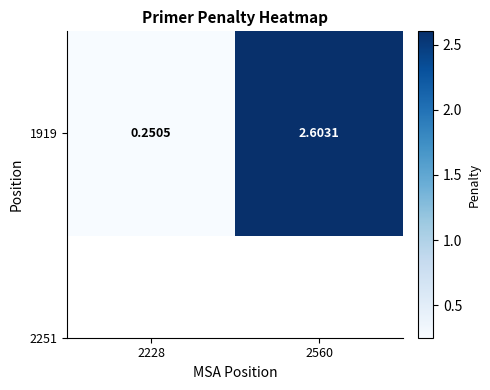

What is the difference between the maximum and minimum values?

2.4